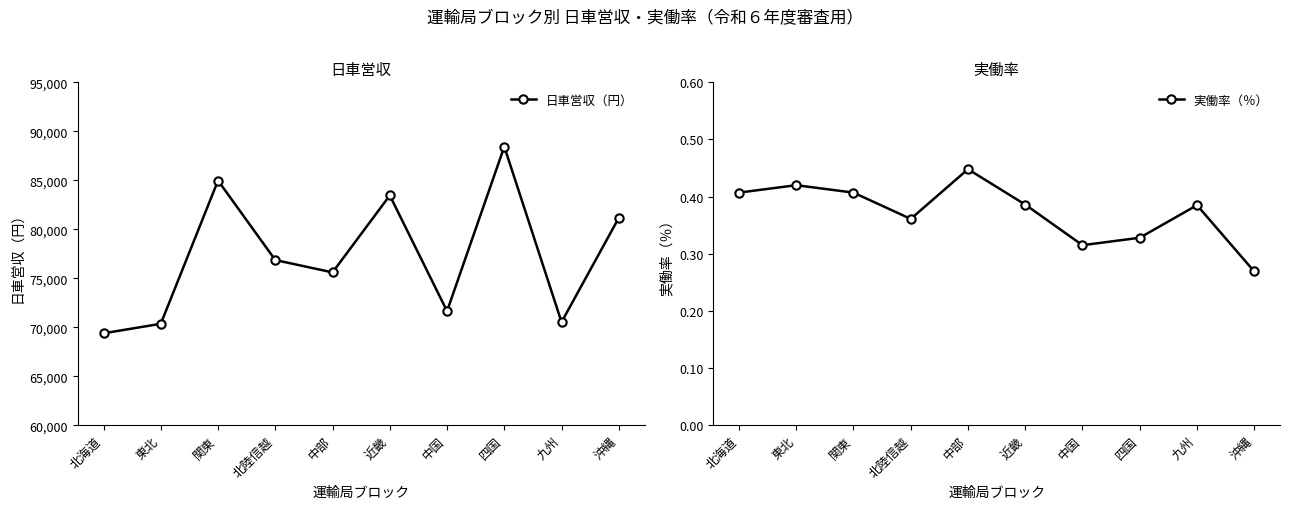

List the series in order of their overall mean, highest first.

日車営収（円）, 実働率（％）